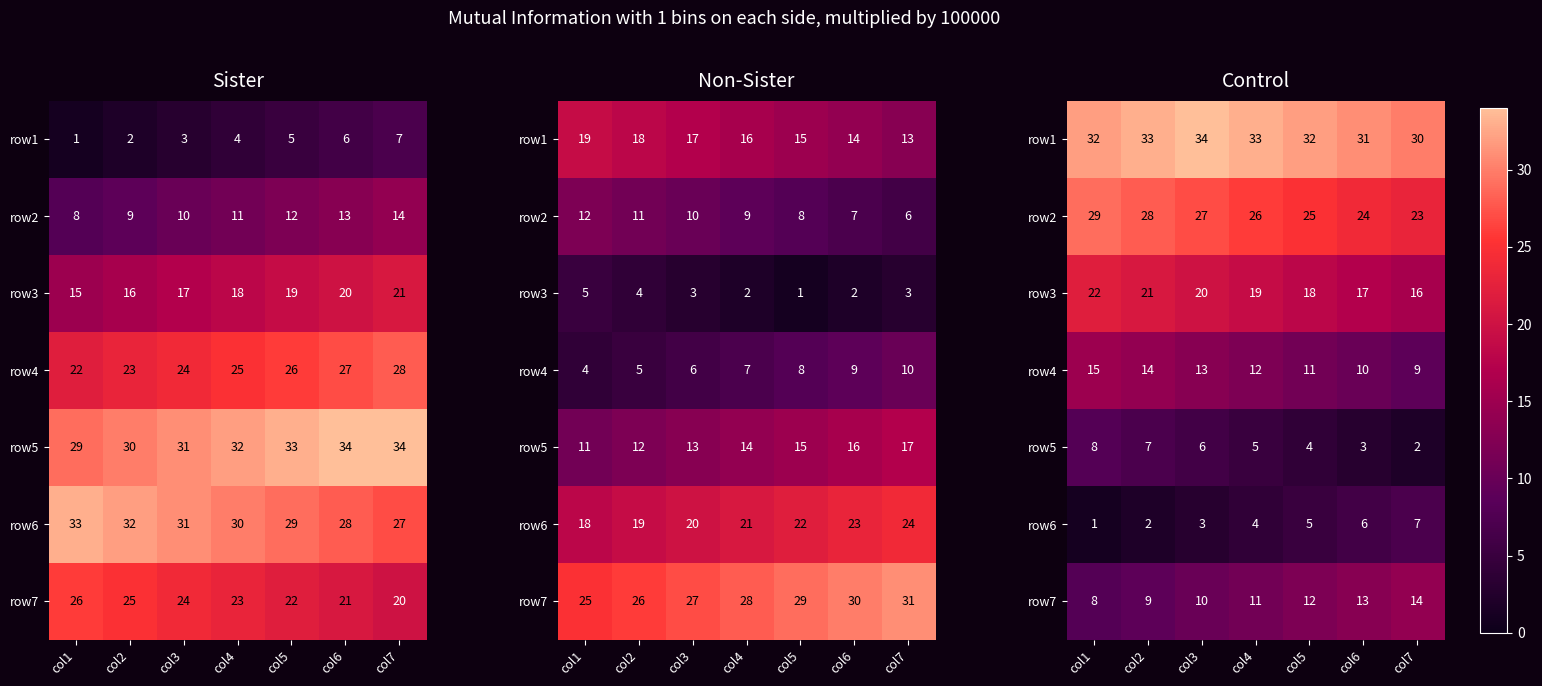

How many series are shown in this chart?

7